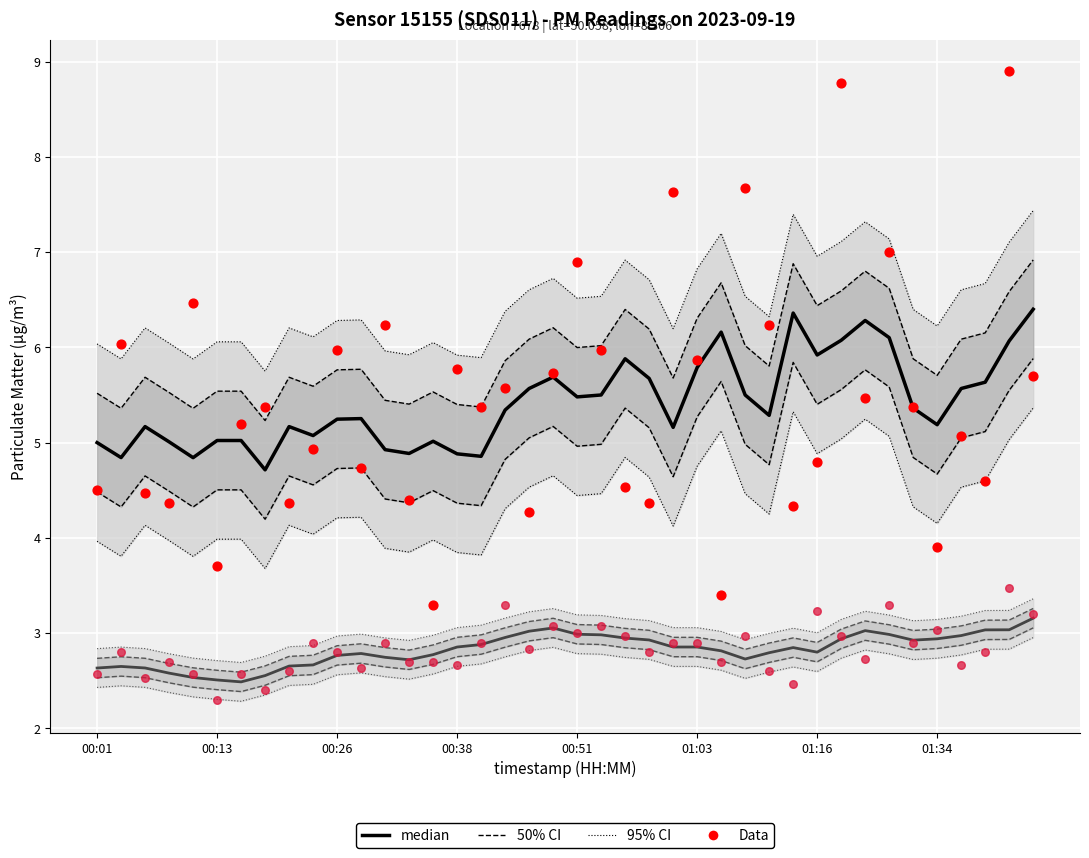

Which series reaches the minimum Y coordinate?

P2 Data